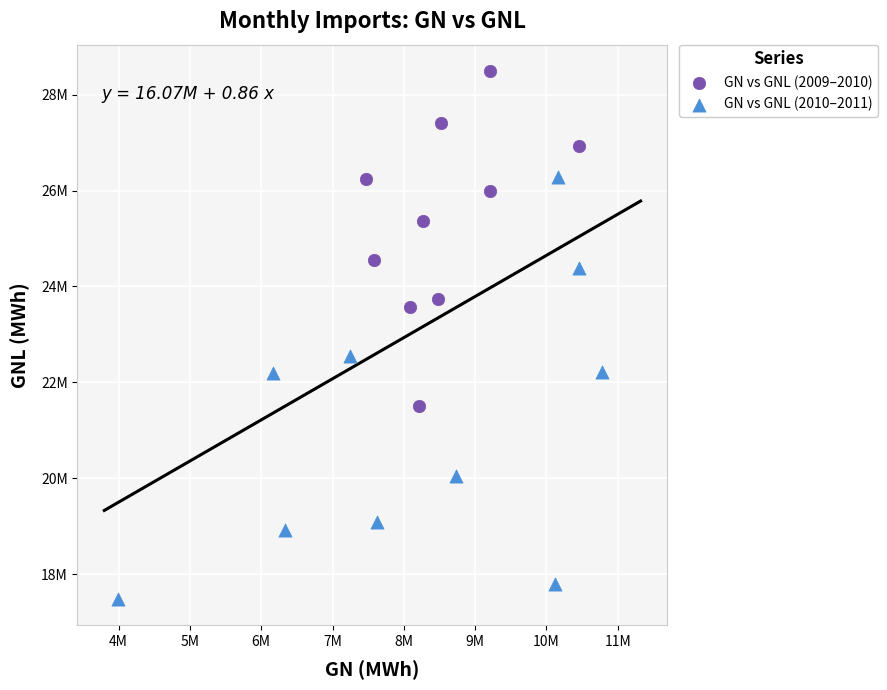

What are all the series names shown in the legend?

GN vs GNL (2009–2010), GN vs GNL (2010–2011)